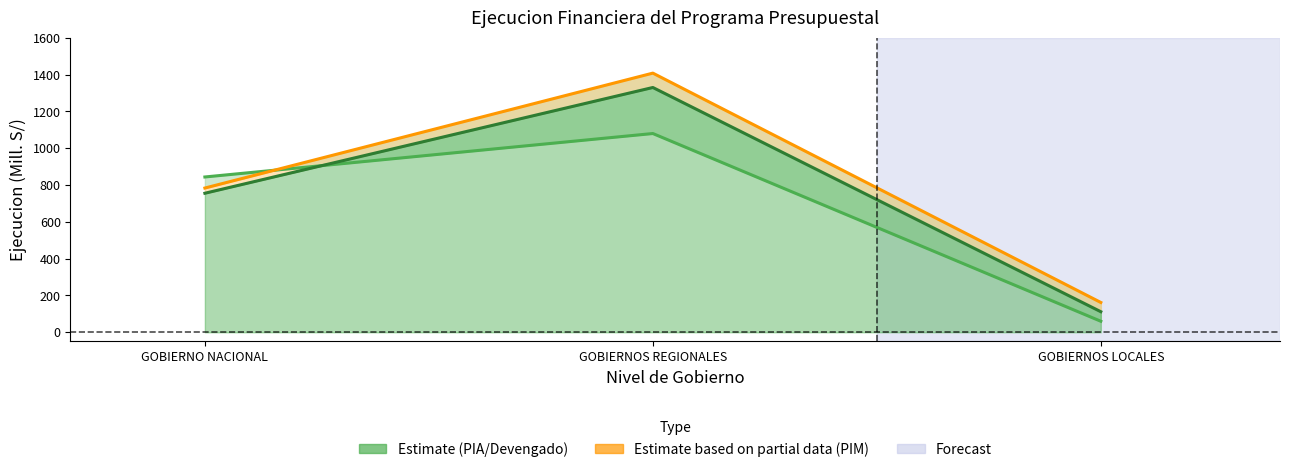

Which series has the largest total across all categories?

PIM